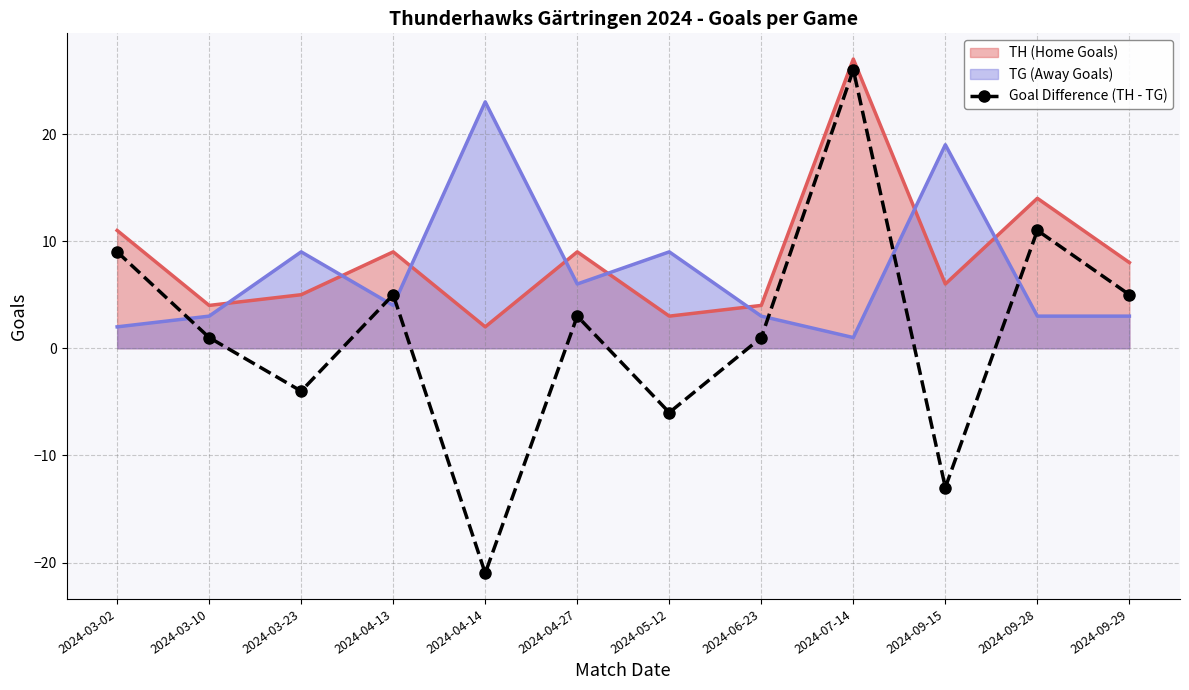

What is the spread (max minus min) of values at 2024-03-23?

13